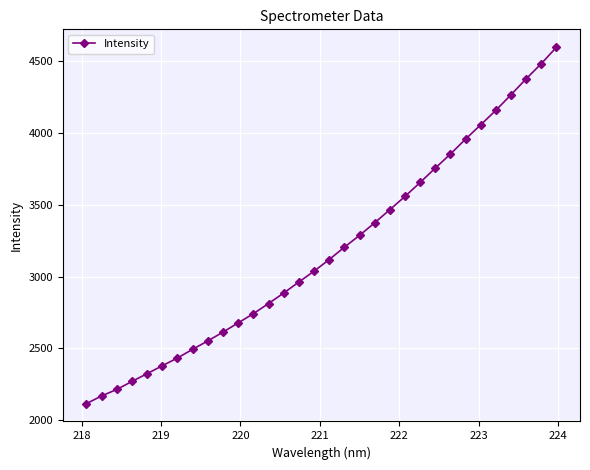

True or false: there are more than 2 points higher than both neighbors.

False